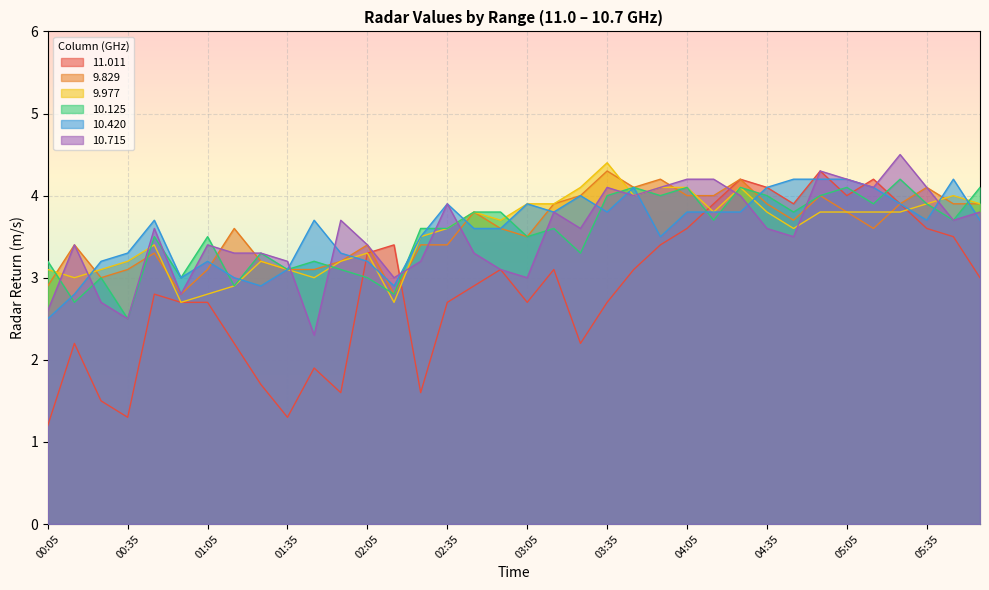

True or false: 10.420 has a value of 3.6 at 02:45.

True